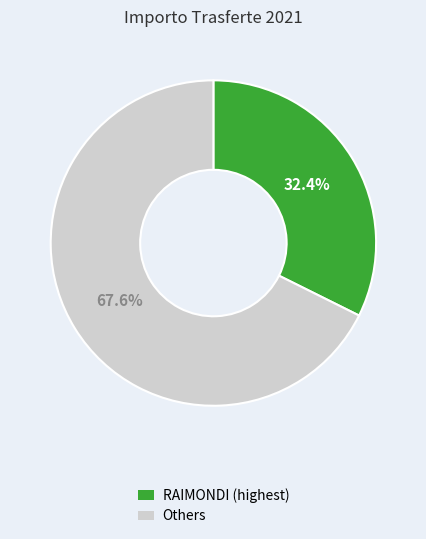

Does any single category account for the majority?

Yes